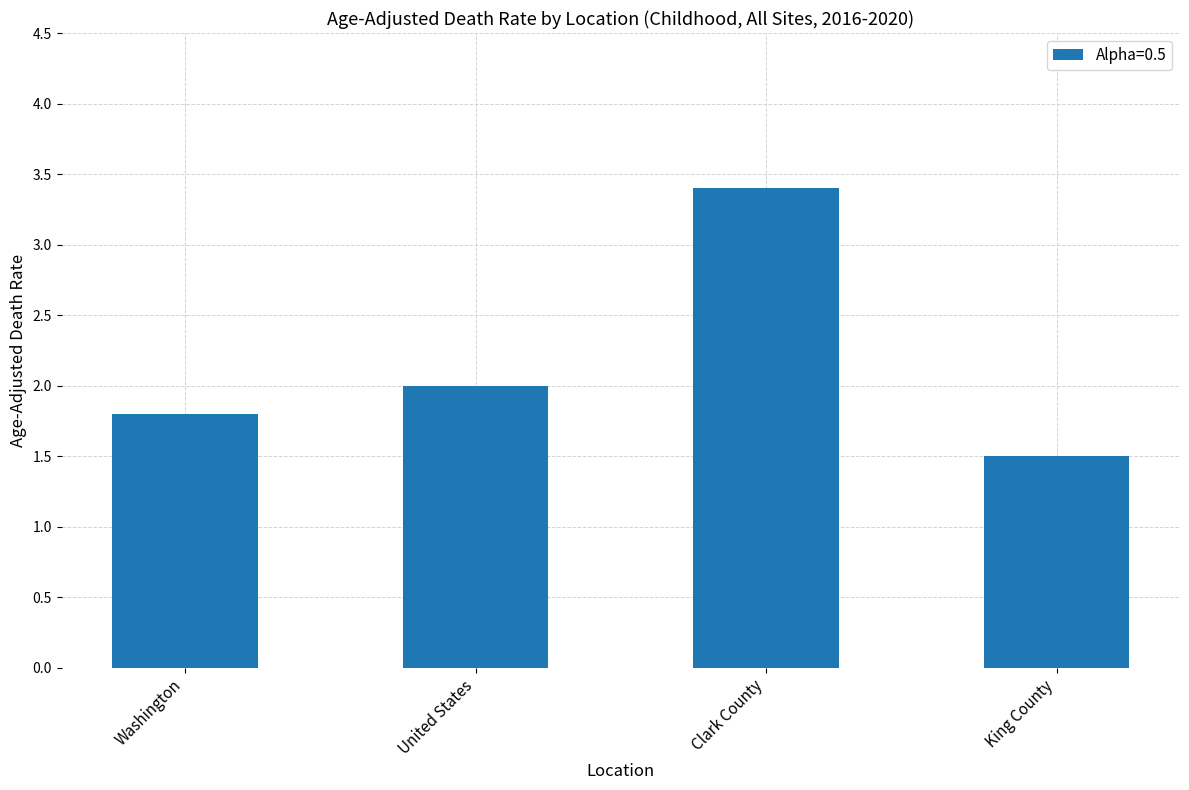

Rank the categories by value from highest to lowest.

Clark County, United States, Washington, King County